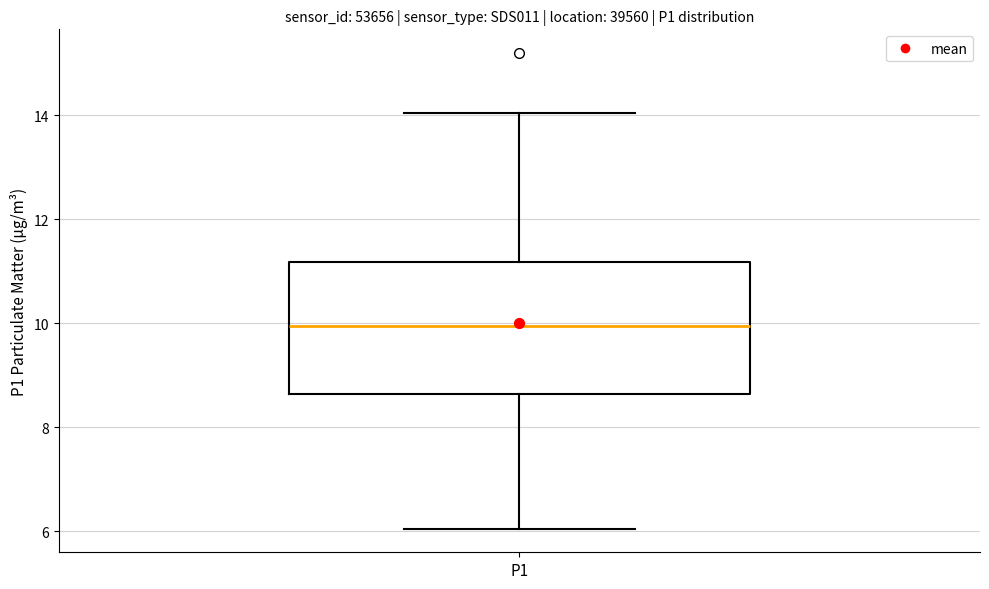

Where does the median line of the box for P1 sit on the y-axis? The values are not printed on the chart, so give them approximately, as read against the axis.

10.0